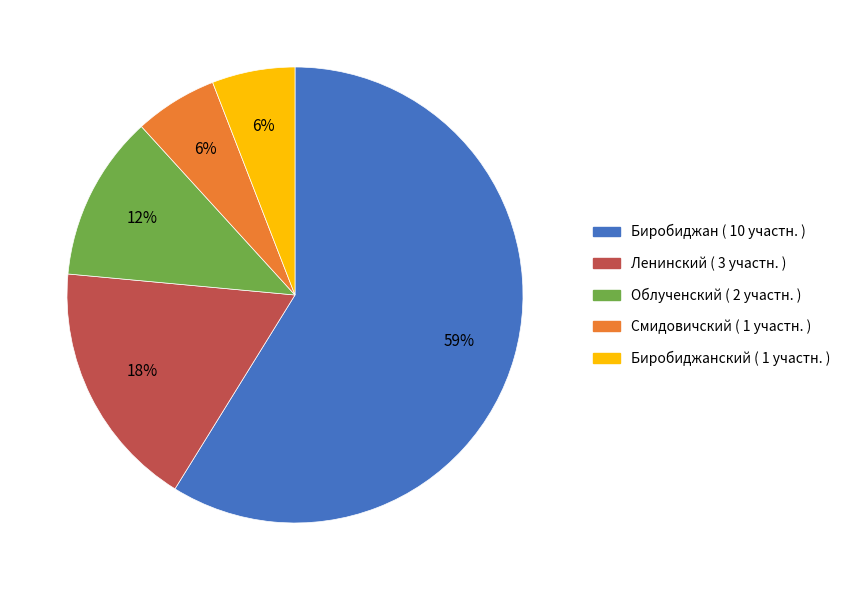

To the nearest percent, what is the average slice percentage?

20%